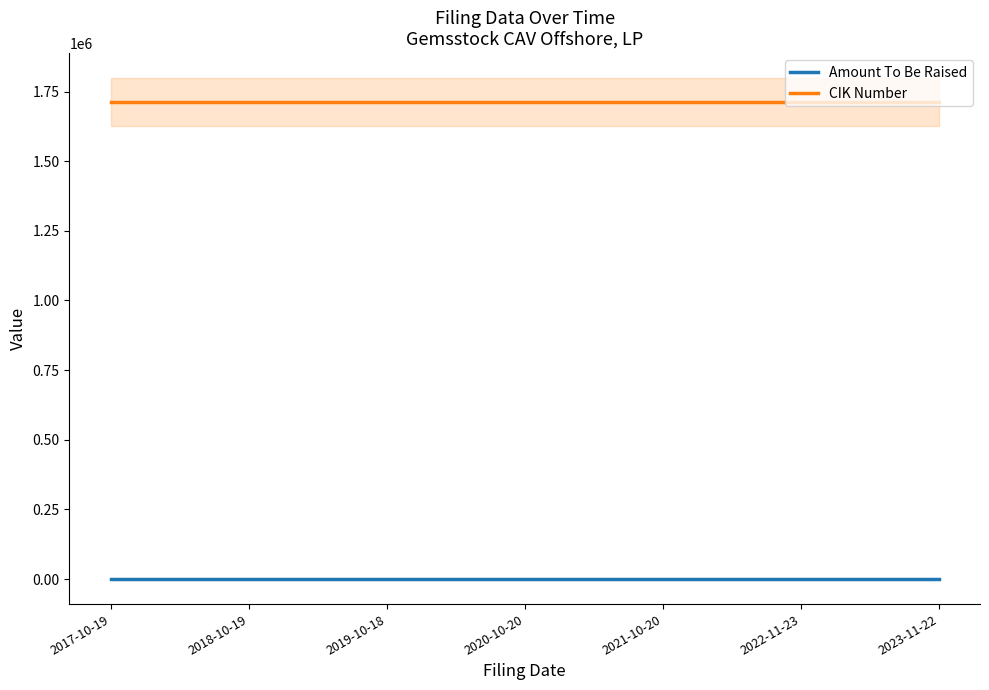

Rank the series at 2023-11-22 from highest to lowest value.

CIK Number, Amount To Be Raised